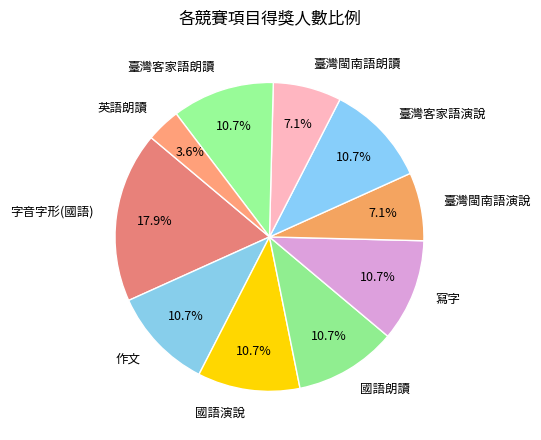

How many segments does this pie chart have?

10